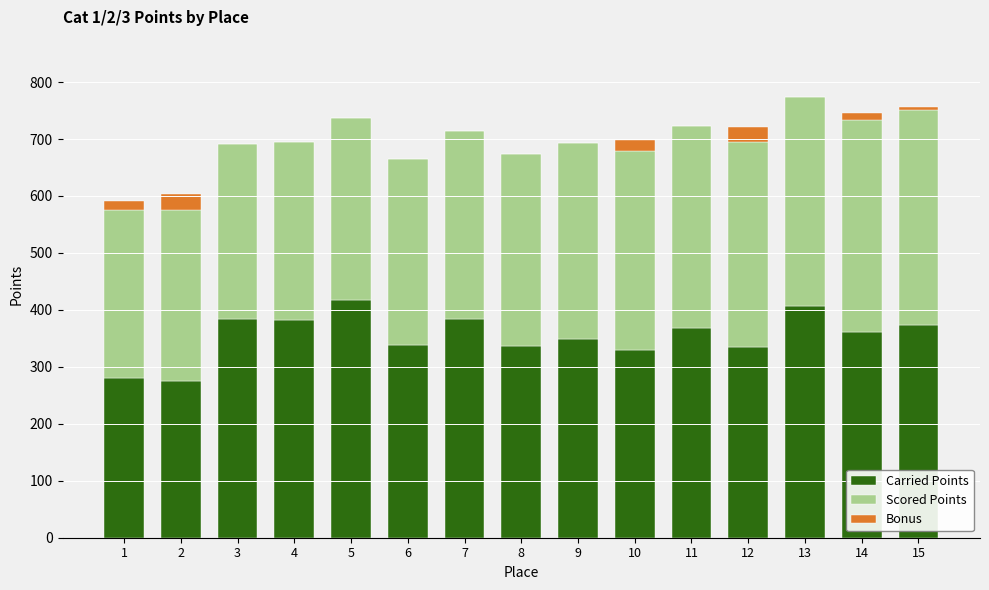

What is the sum of all Carried Points values?

5316.2